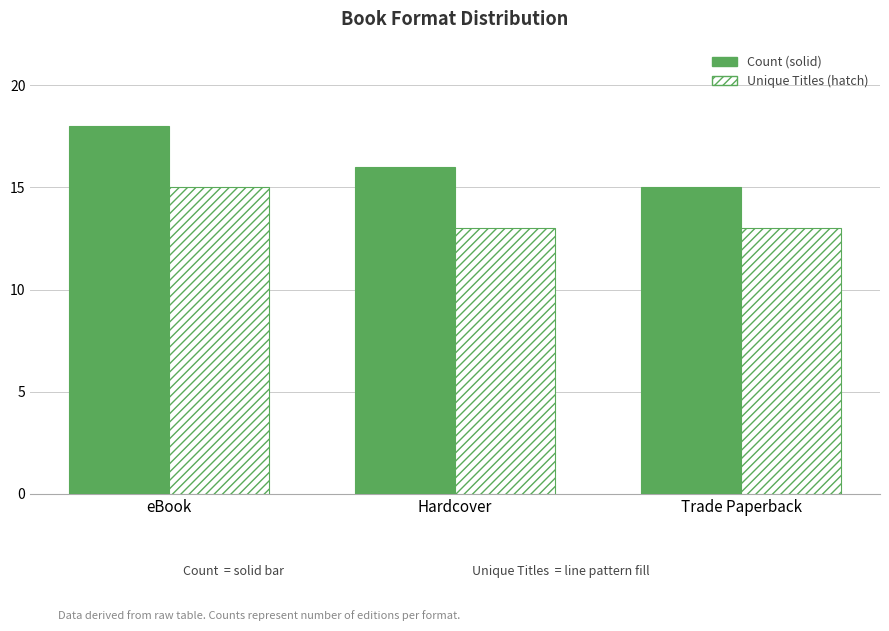

How many data points does each series have?

3